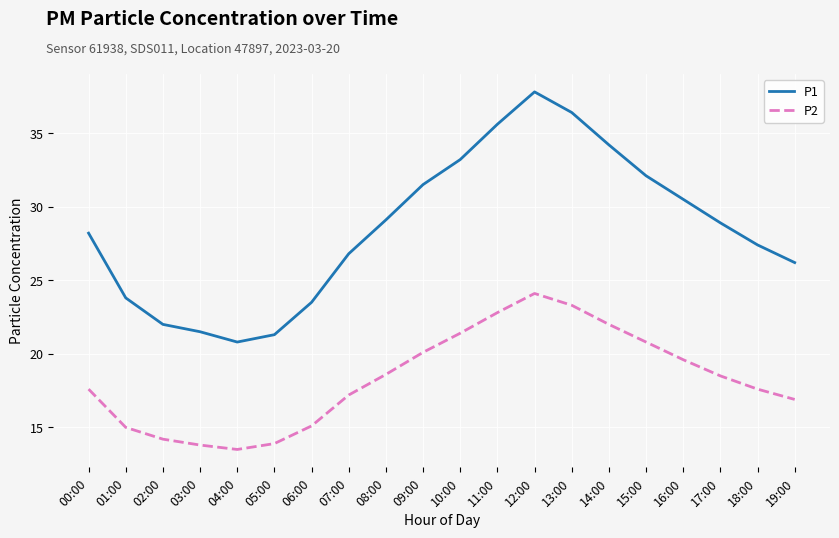

True or false: P1 and P2 intersect in this chart.

False